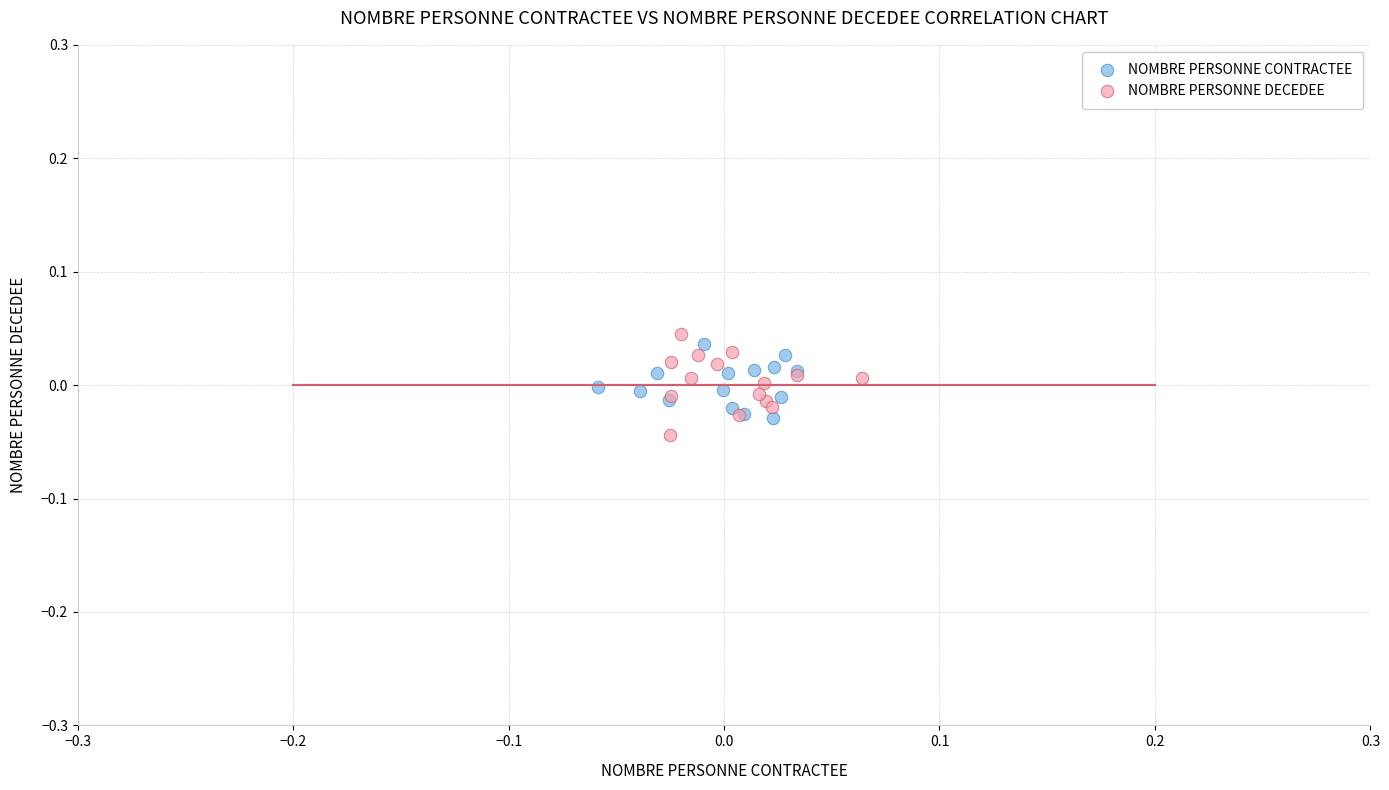

Which series contains the lowest Y value?

NOMBRE PERSONNE DECEDEE